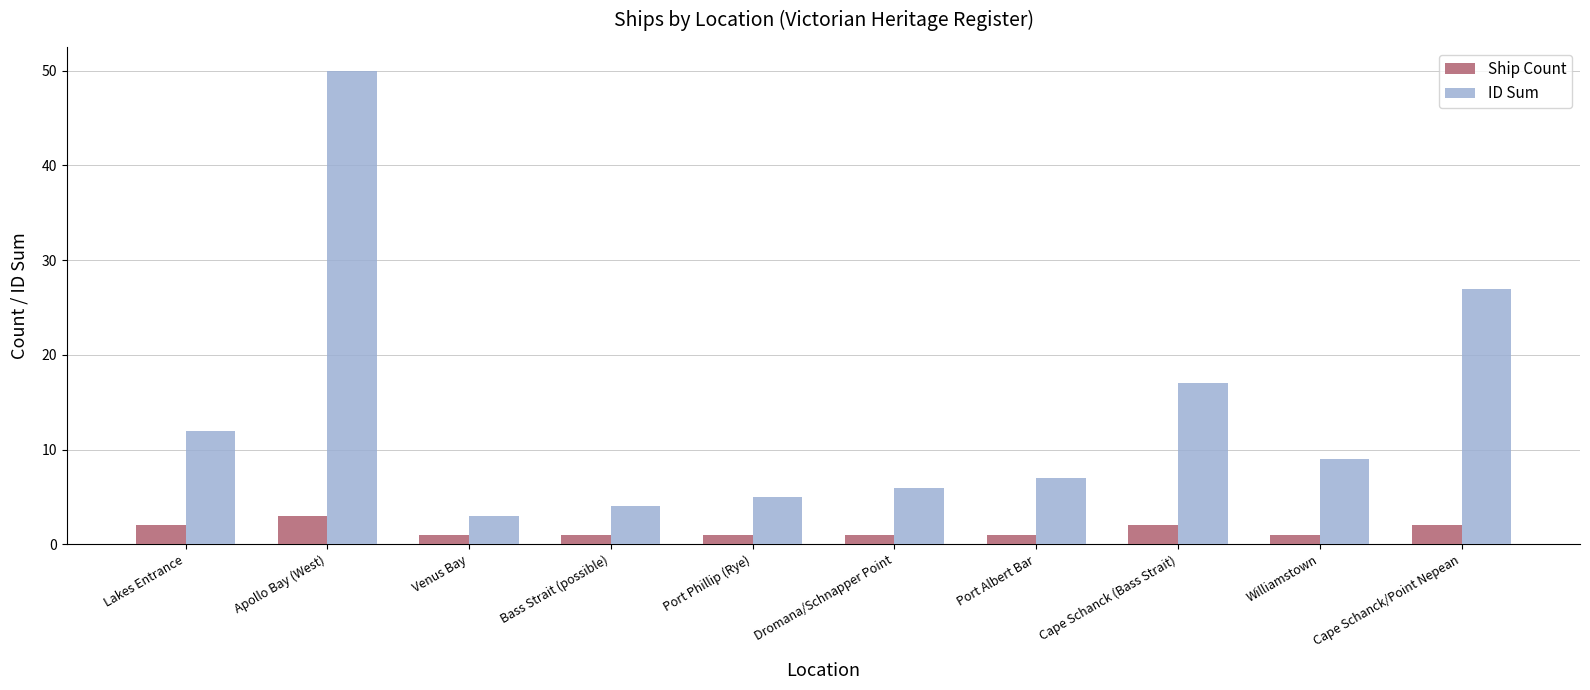

What position from the left is Lakes Entrance?

1